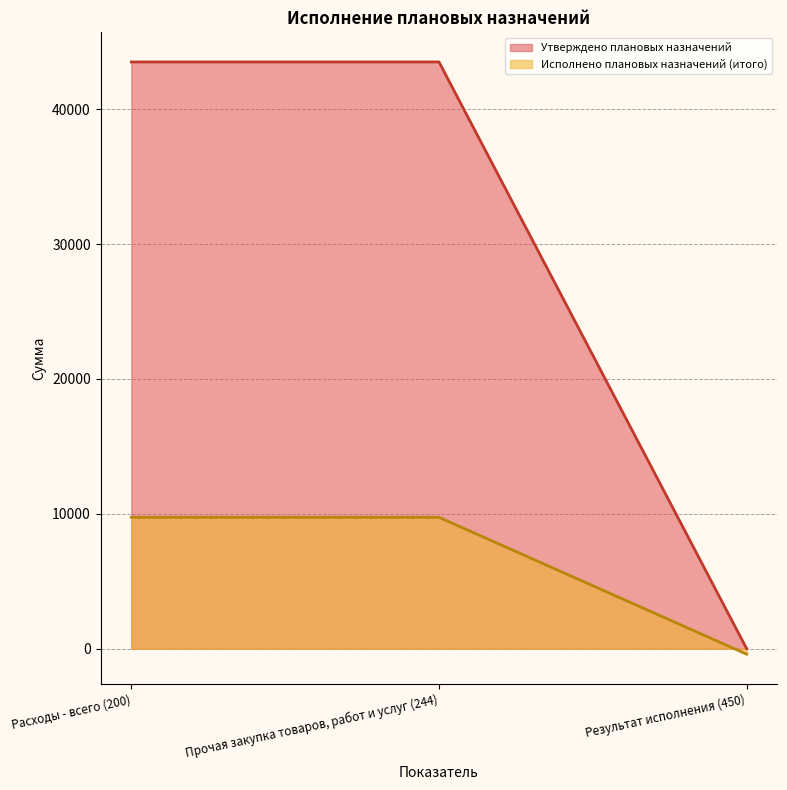

What is the label of the 1st point from the left?

Расходы - всего (200)